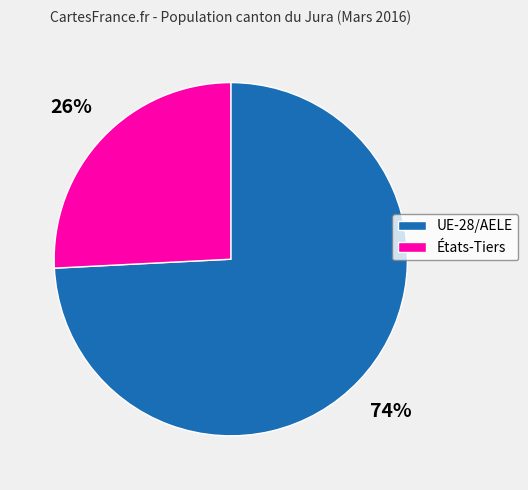

To the nearest percent, what is the difference between the UE-28/AELE and États-Tiers slice percentages?

48%